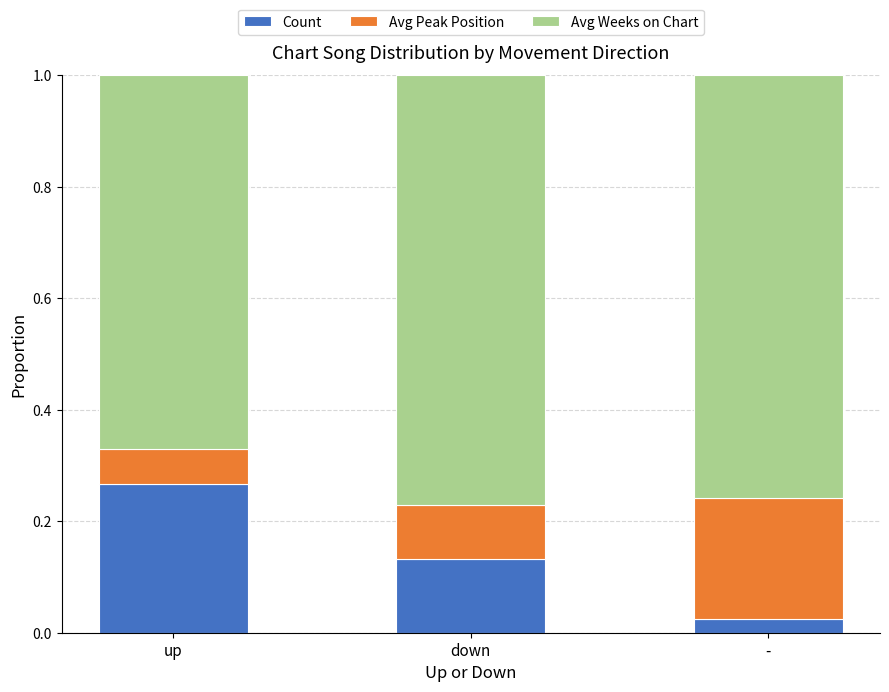

The Count series shows 0.5 at up. True or false?

False